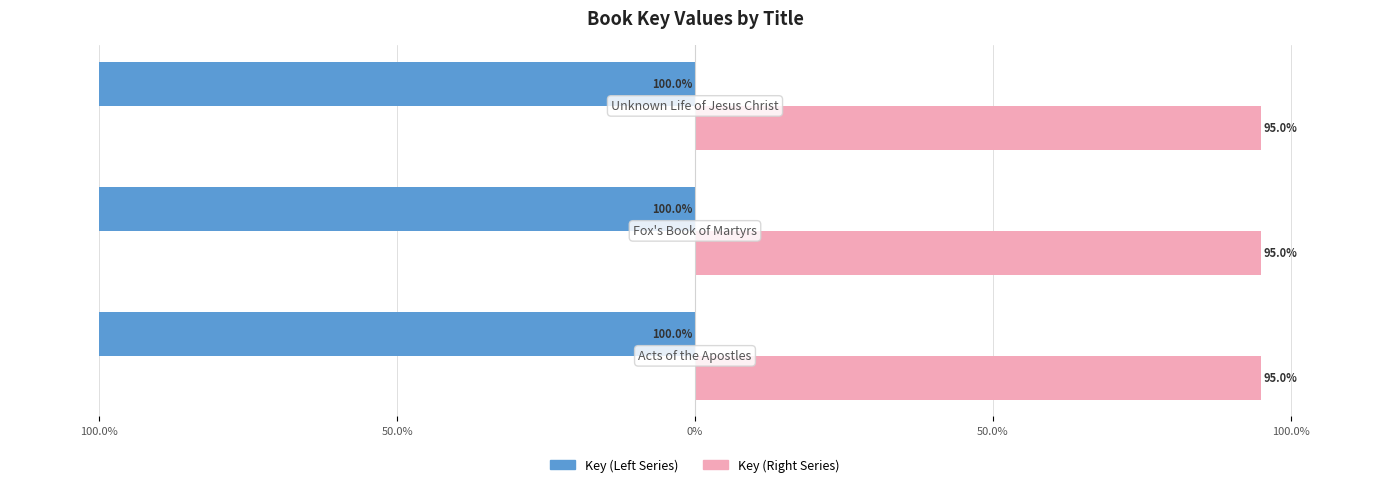

The value of Key (Right) at 100.0% is 55.9. True or false?

False